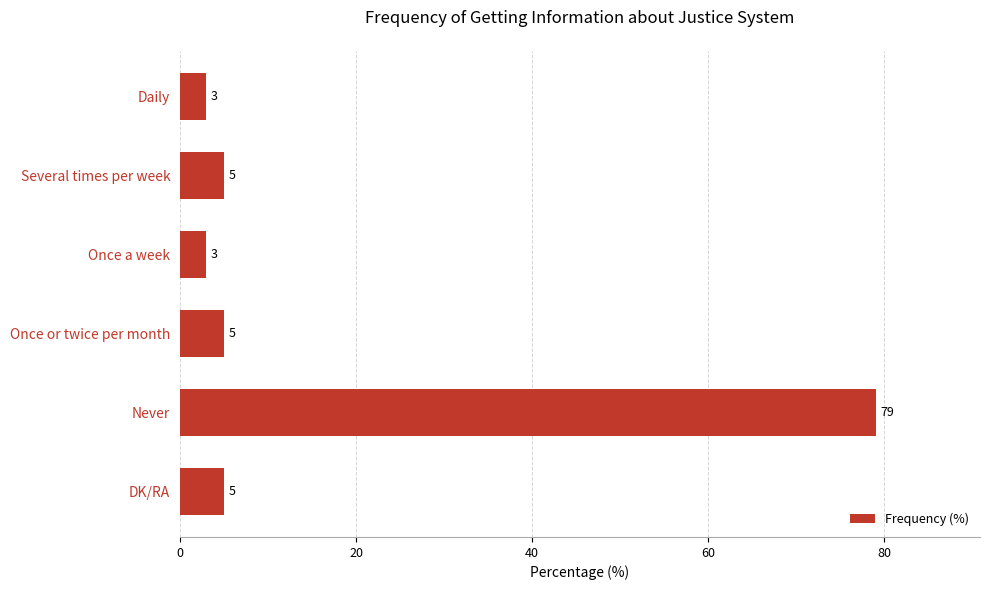

Is it true that the value at Daily is 3?

True